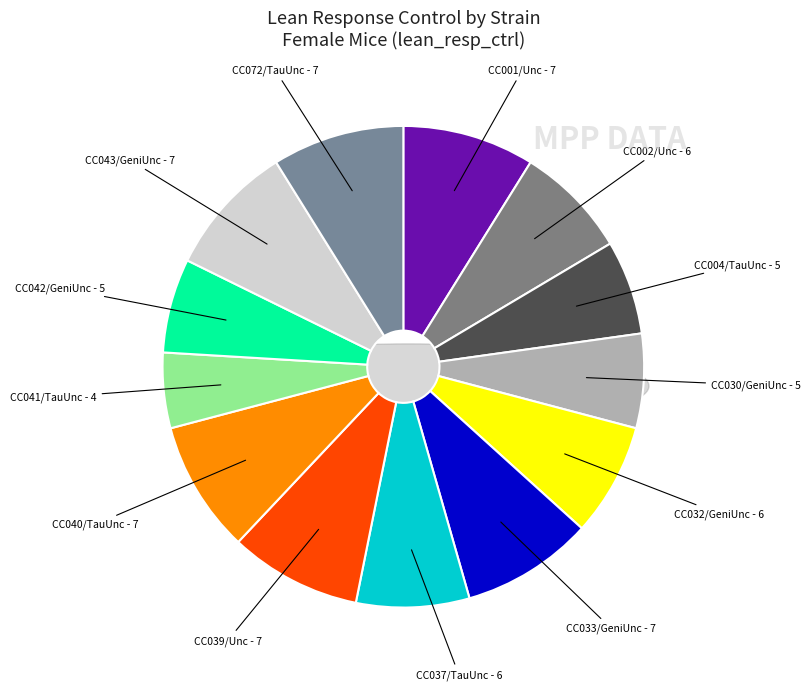

Approximately how many times larger is the value at CC032/GeniUnc compared to CC030/GeniUnc?

1.2